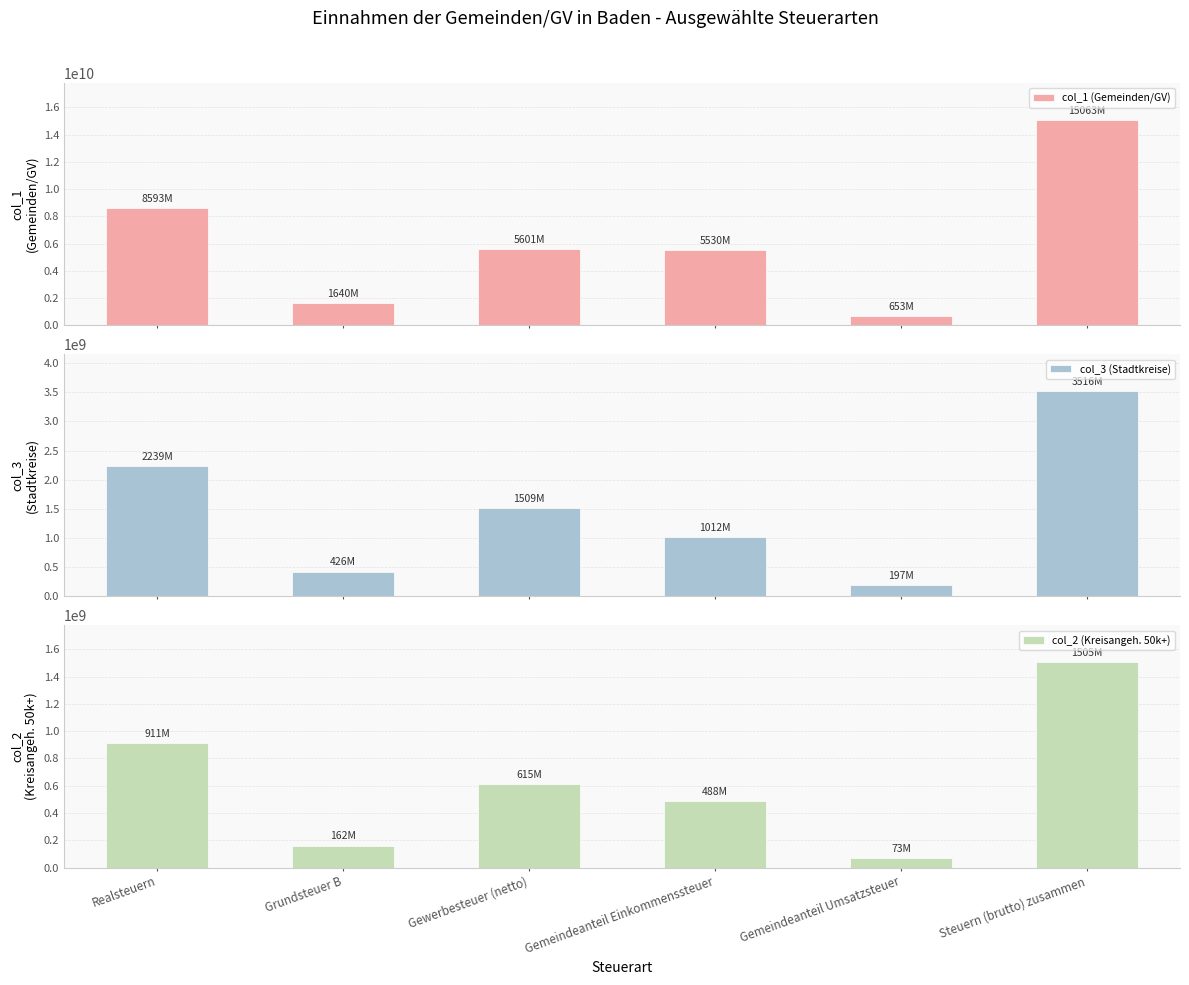

Reading right to left, transcribe all the data shown in this chart.

col_1 (Gemeinden/GV): 15062842462	652636954	5530490735	5600810286	1640182303	8593482869
col_3 (Stadtkreise): 3516101707	196902567	1012324268	1509200023	426093272	2238777933
col_2 (Kreisangeh. 50k+): 1505237565	72713539	488091699	614650713	161603280	911326691